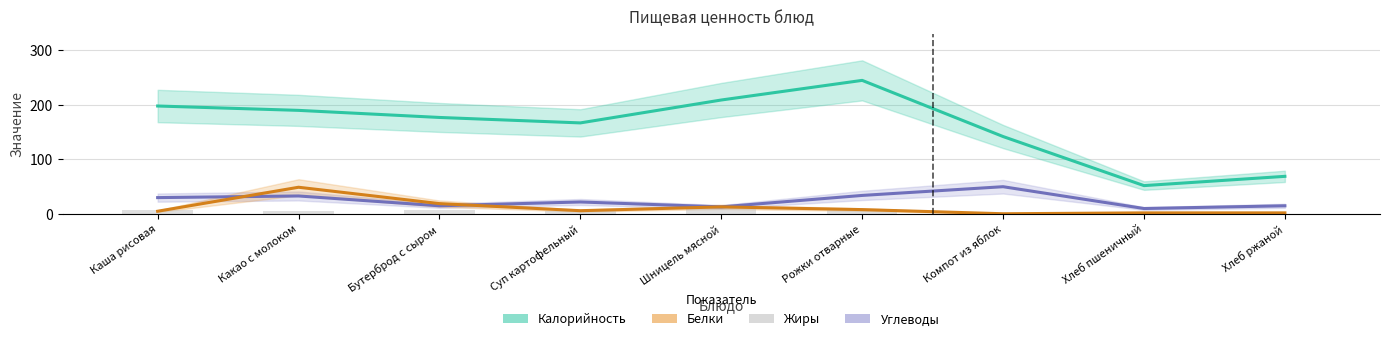

Rank the series by their maximum value, from highest to lowest.

Калорийность, Углеводы, Белки, Жиры